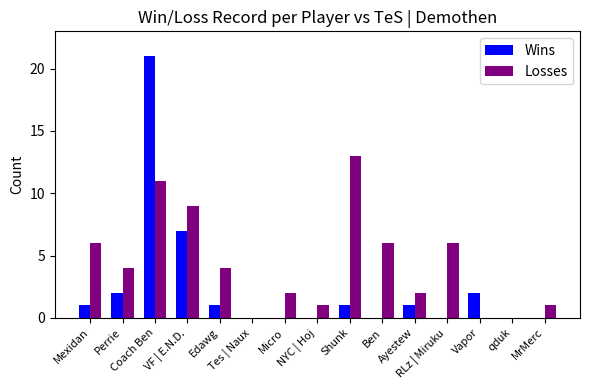

Reading right to left, list all the values displayed in this chart.

Wins: MrMerc=0	qduk=0	Vapor=2	RLz | Miruku=0	Ayestew=1	Ben=0	Shunk=1	NYC | Hoj=0	Micro=0	Tes | Naux=0	Edawg=1	VF | E.N.D.=7	Coach Ben=21	Perrie=2	Mexidan=1
Losses: MrMerc=1	qduk=0	Vapor=0	RLz | Miruku=6	Ayestew=2	Ben=6	Shunk=13	NYC | Hoj=1	Micro=2	Tes | Naux=0	Edawg=4	VF | E.N.D.=9	Coach Ben=11	Perrie=4	Mexidan=6